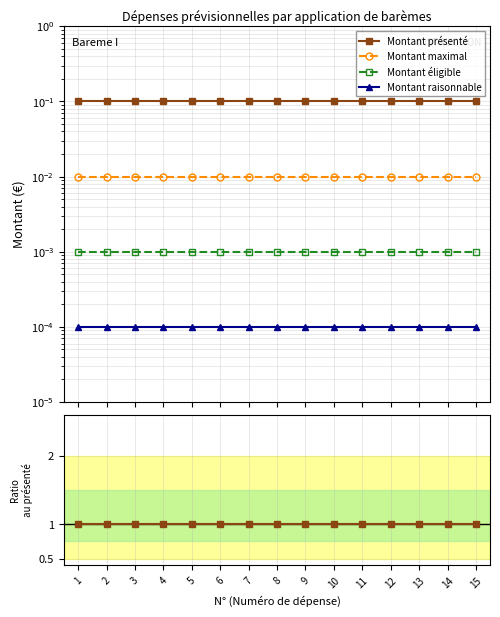

The Montant raisonnable series shows 0.0 at 15. True or false?

False